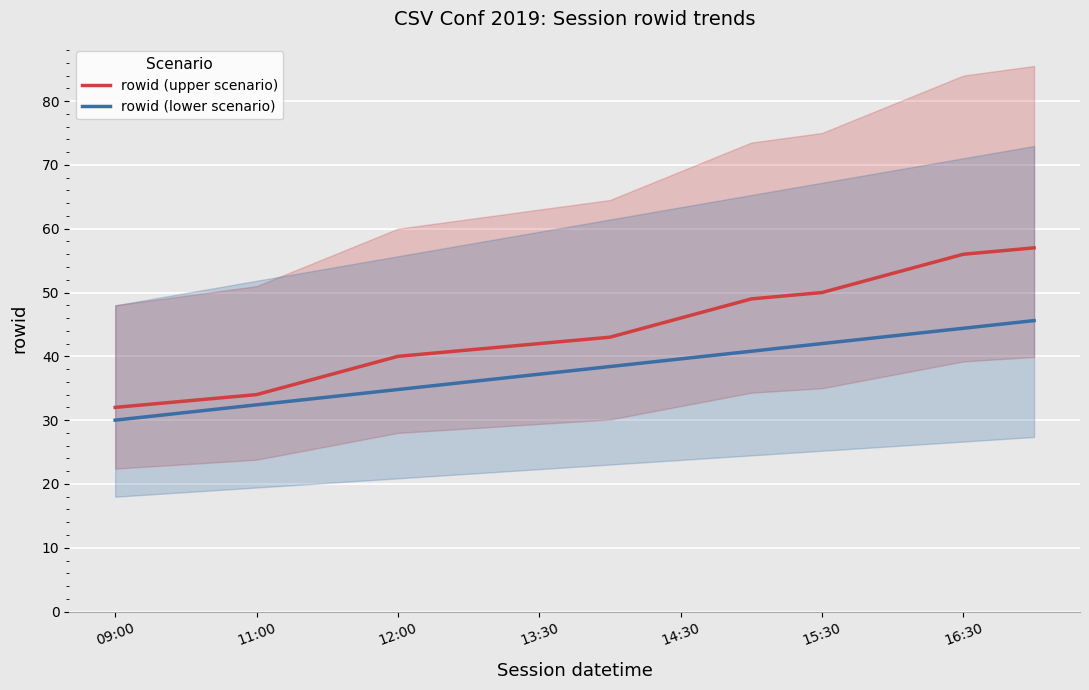

What is the approximate value of rowid (upper scenario) at 15:30?

50.0